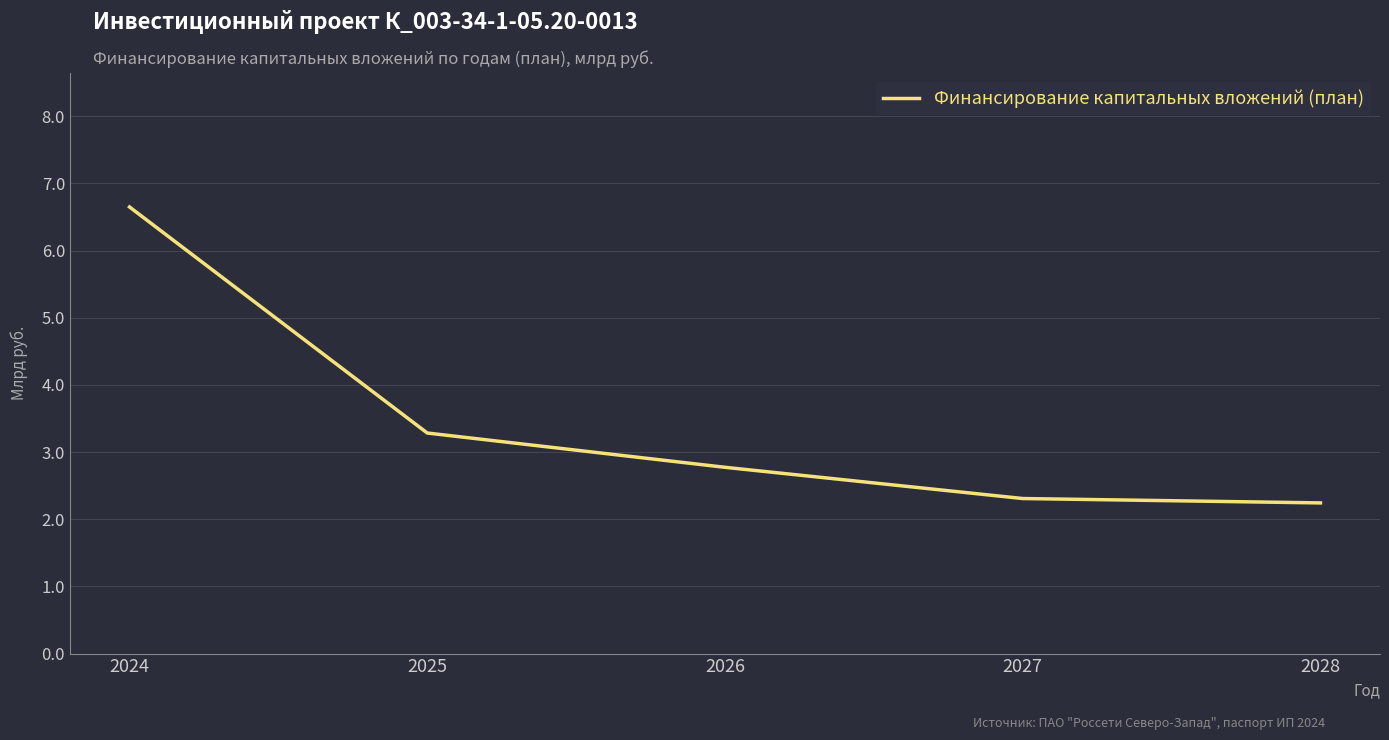

At which category does the chart reach its peak across all series?

2024